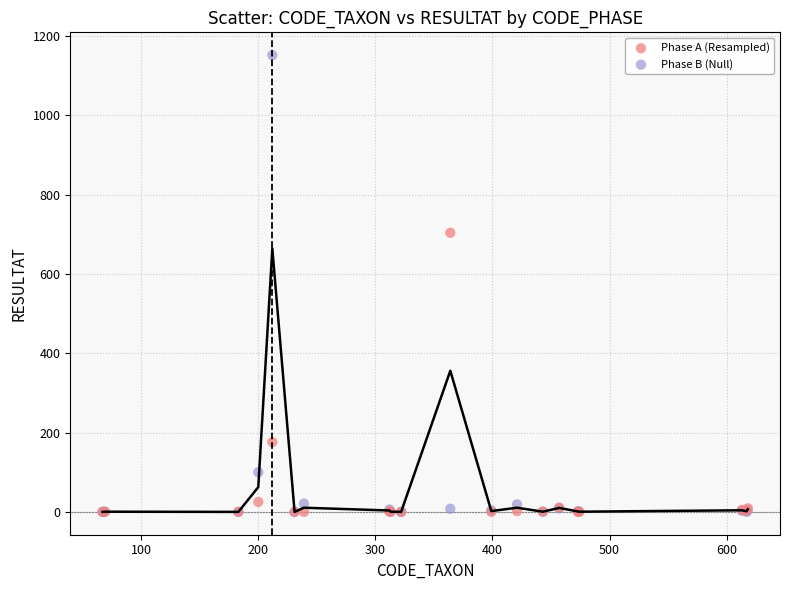

What are all the series names shown in the legend?

Phase A (Resampled), Phase B (Null)